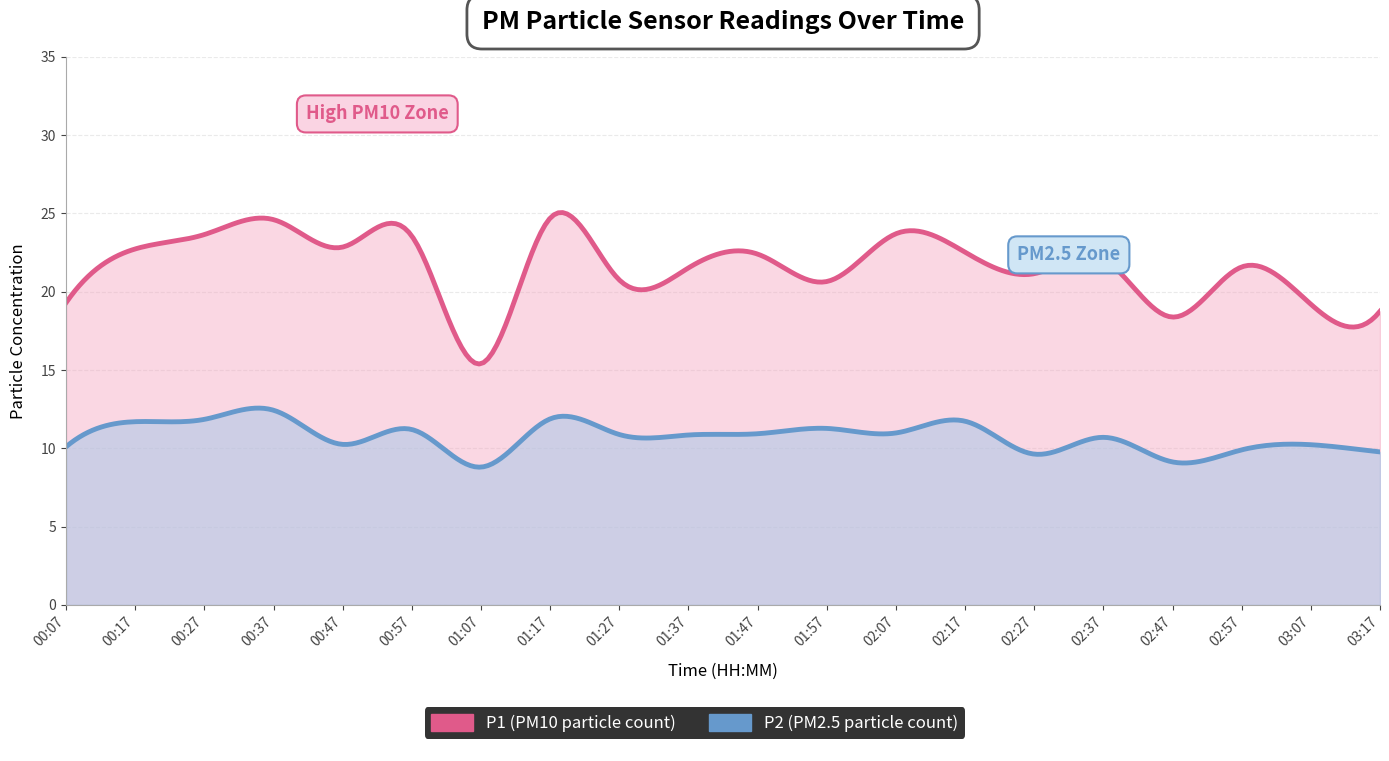

At which category is the sum across all series the highest?

00:37